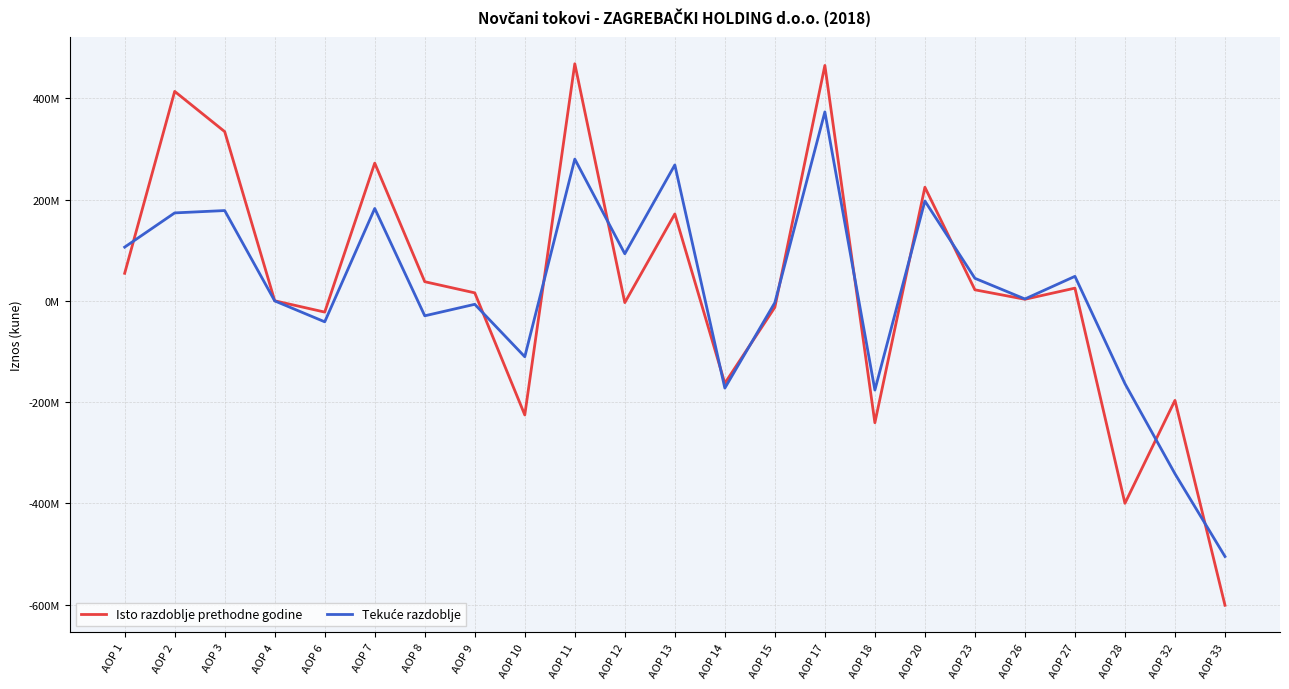

List the series in order of their peak value, highest first.

Isto razdoblje prethodne godine, Tekuće razdoblje